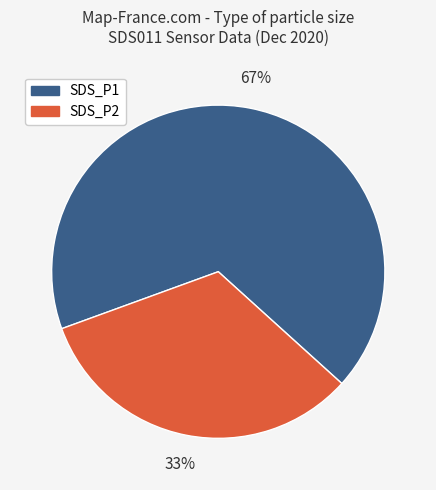

Count the number of slices in the pie.

2